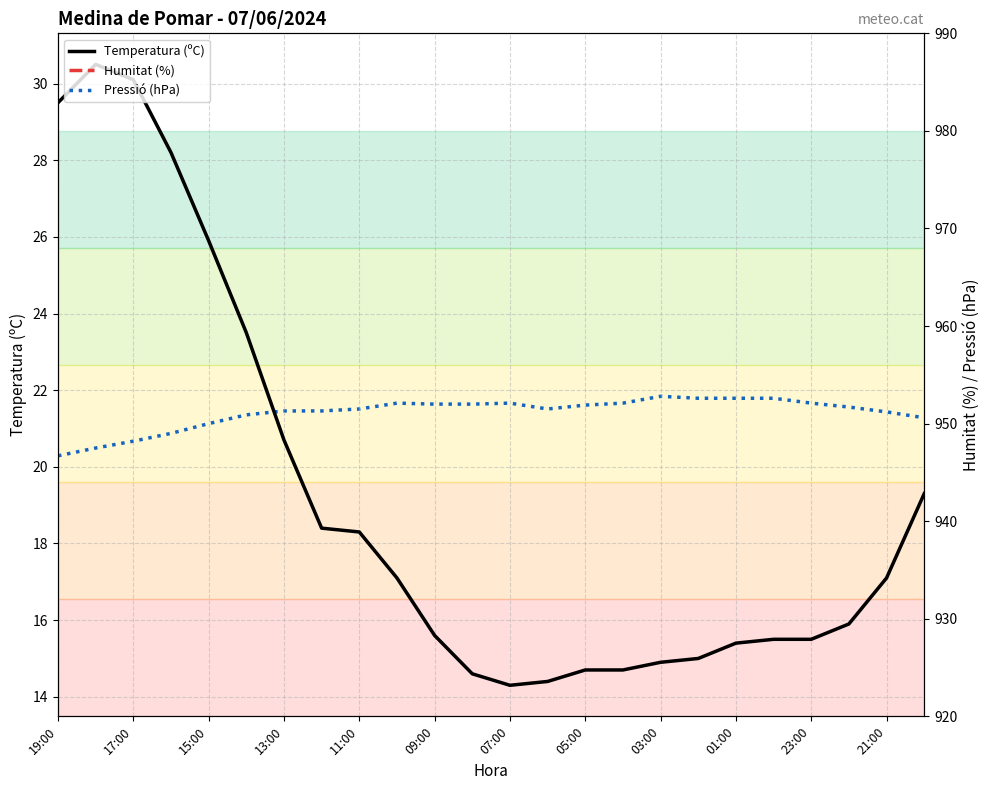

What is the lowest value of the Temperatura (ºC) series?

14.3